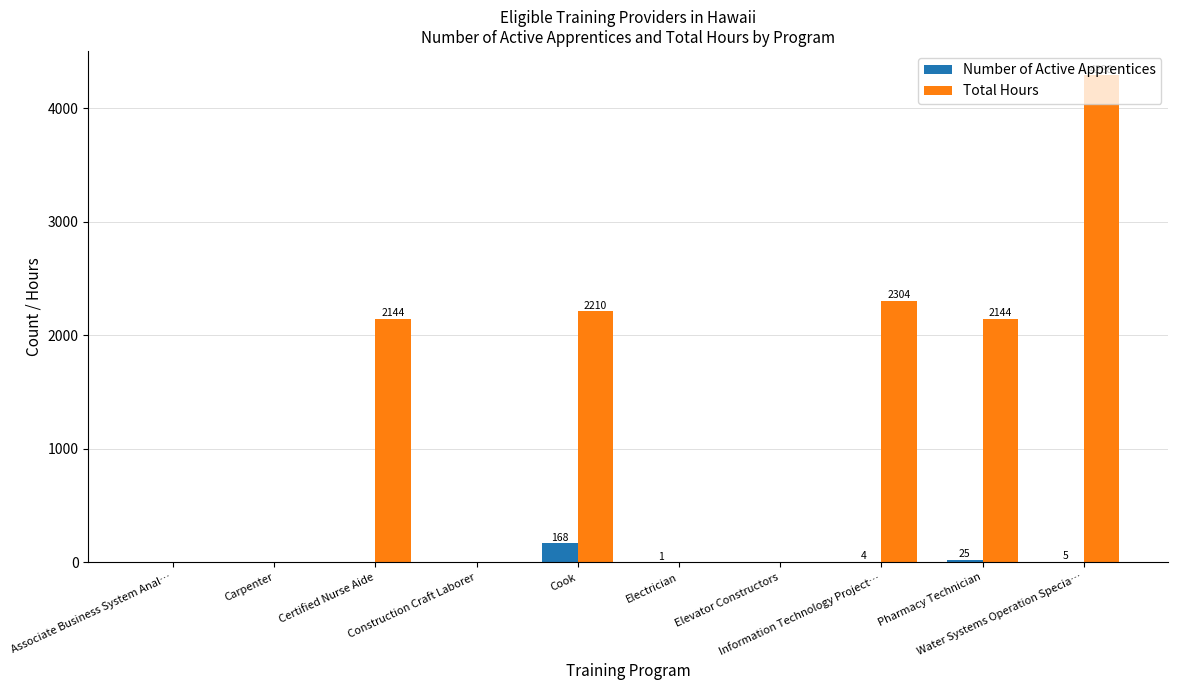

Which series has the widest spread of values?

Total Hours